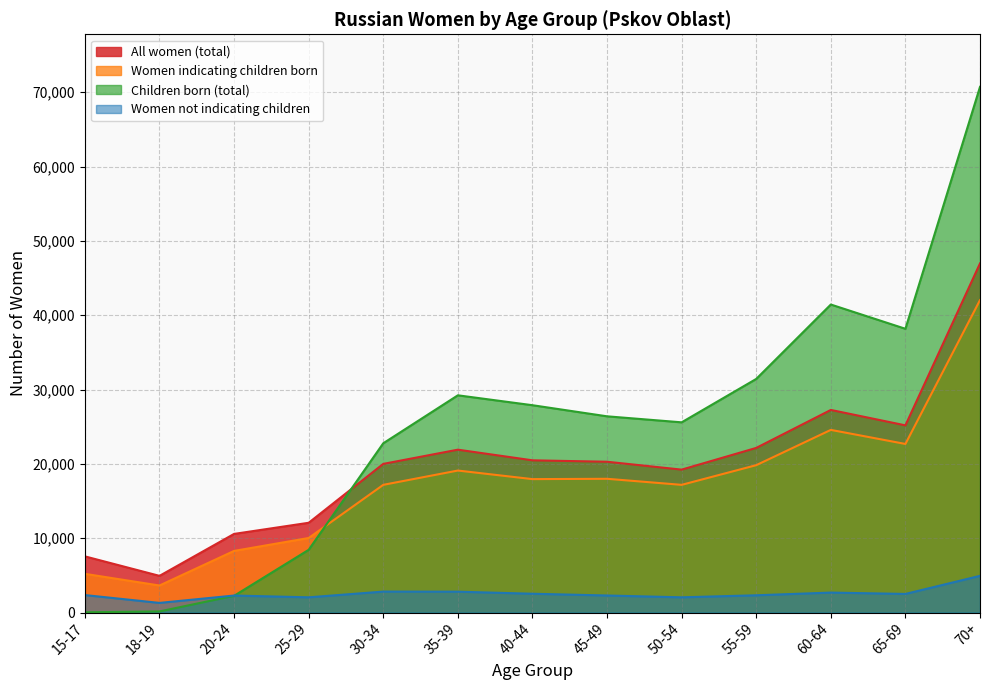

At which label does All women (total) reach its peak?

70+